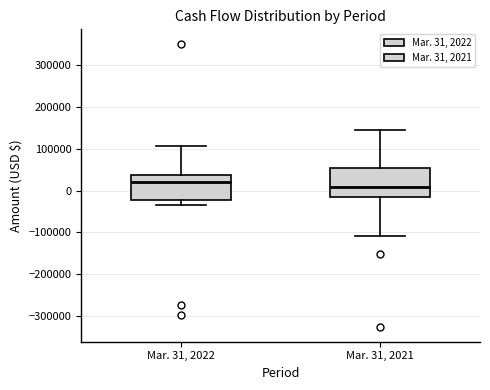

Which box has the highest median line?

Mar. 31, 2022